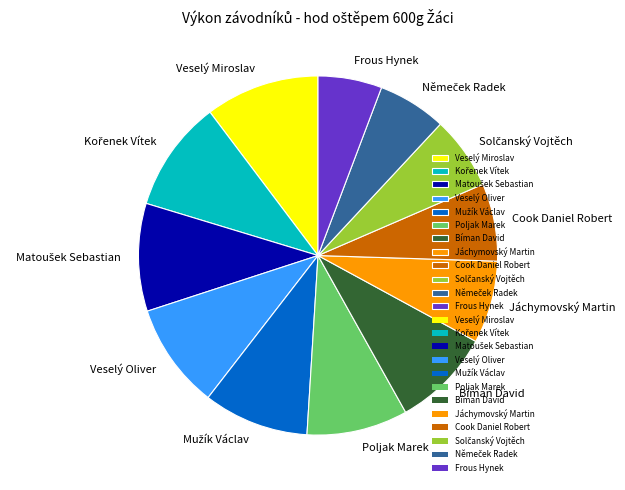

True or false: Veselý Miroslav accounts for 1% of the total.

False